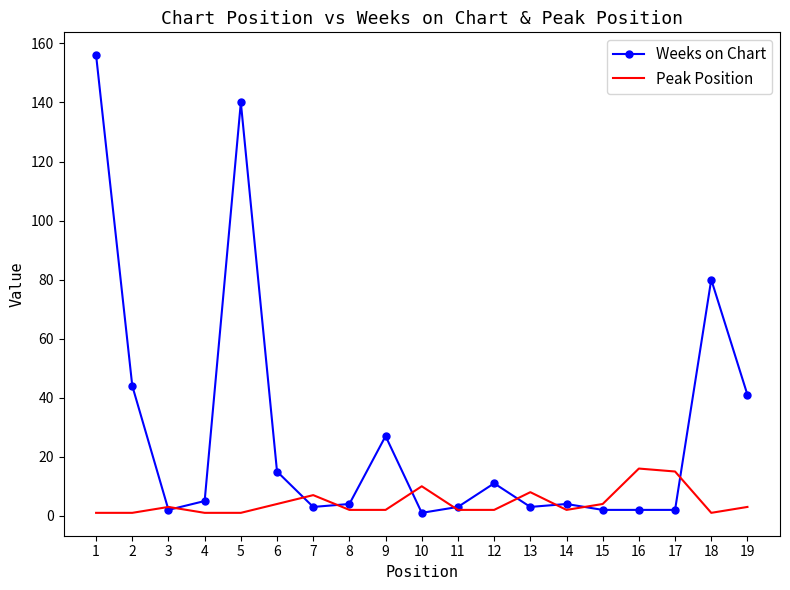

Which series has the largest range (max minus min)?

Weeks on Chart